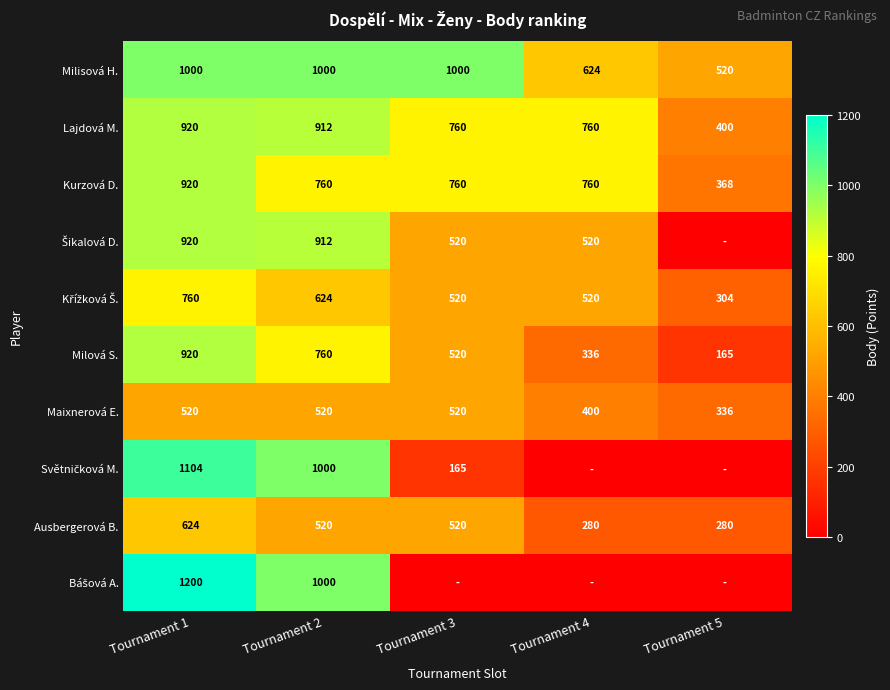

Is it true that Lajdová M. equals 912 at Tournament 2?

True